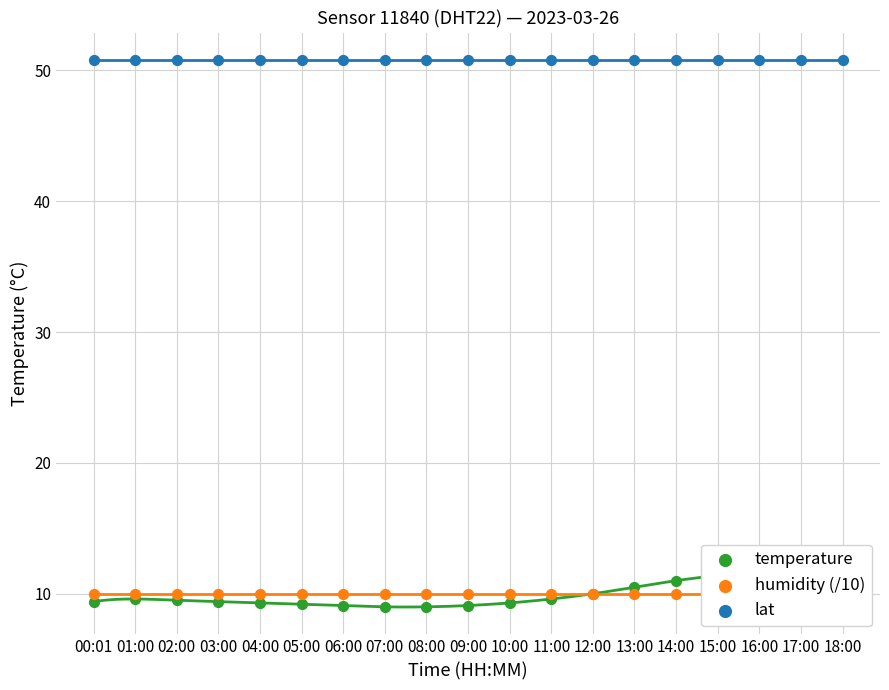

What are all the series names shown in the legend?

temperature, humidity (/10), lat